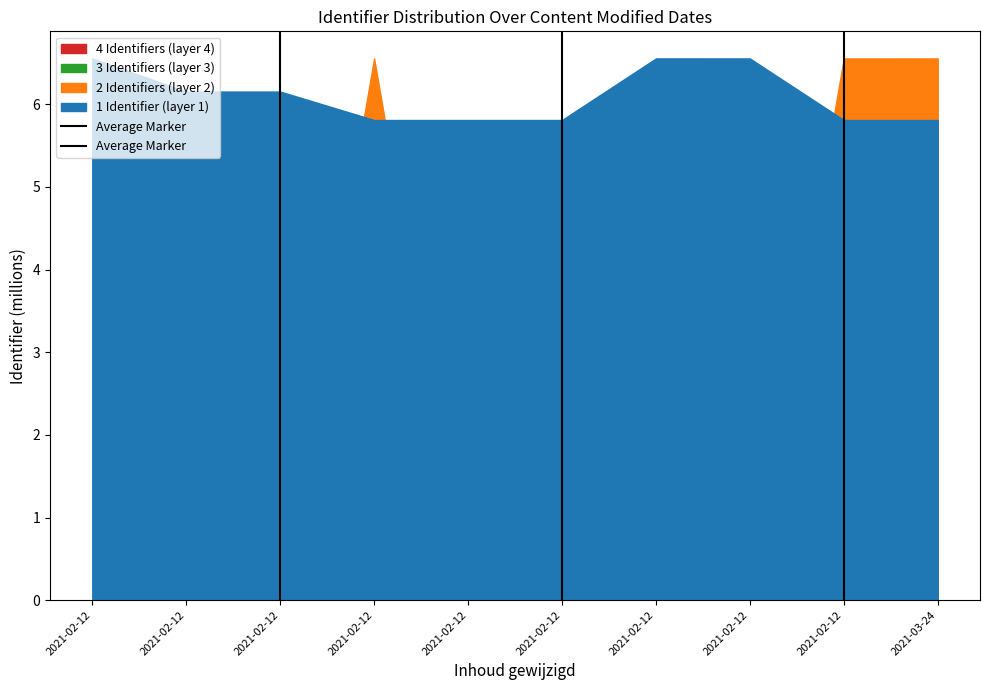

Does the chart have visible grid lines?

No